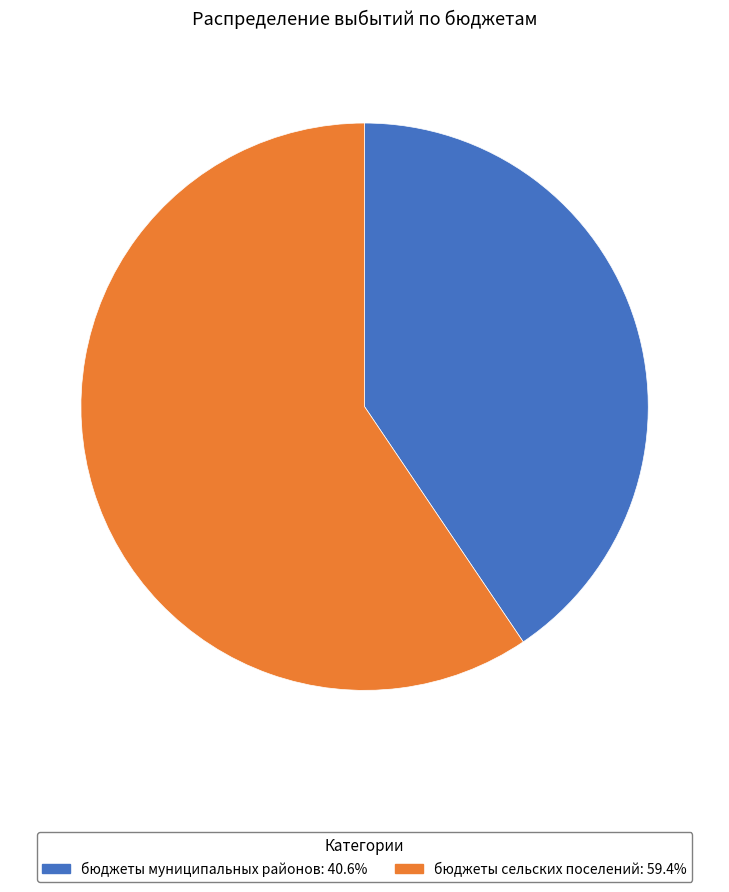

Does бюджеты муниципальных районов account for over 50% of the chart?

No